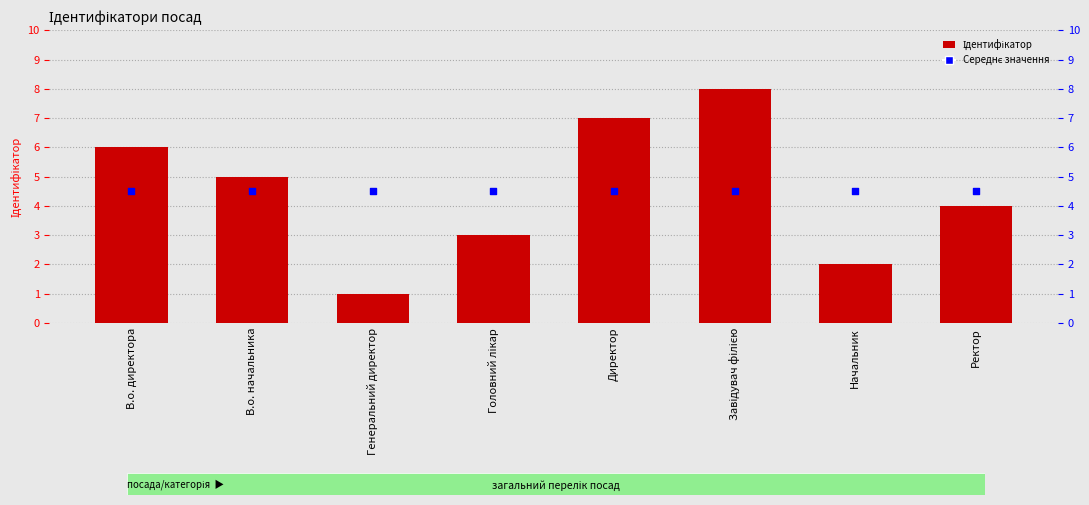

Which series reaches the maximum Y coordinate?

Ідентифікатор